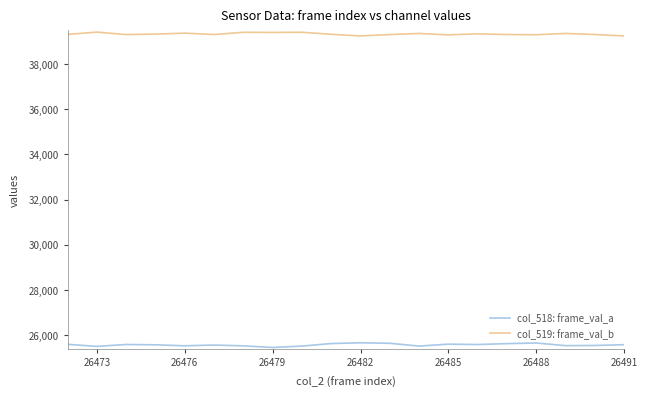

True or false: col_519: frame_val_b and col_518: frame_val_a cross at least once.

False